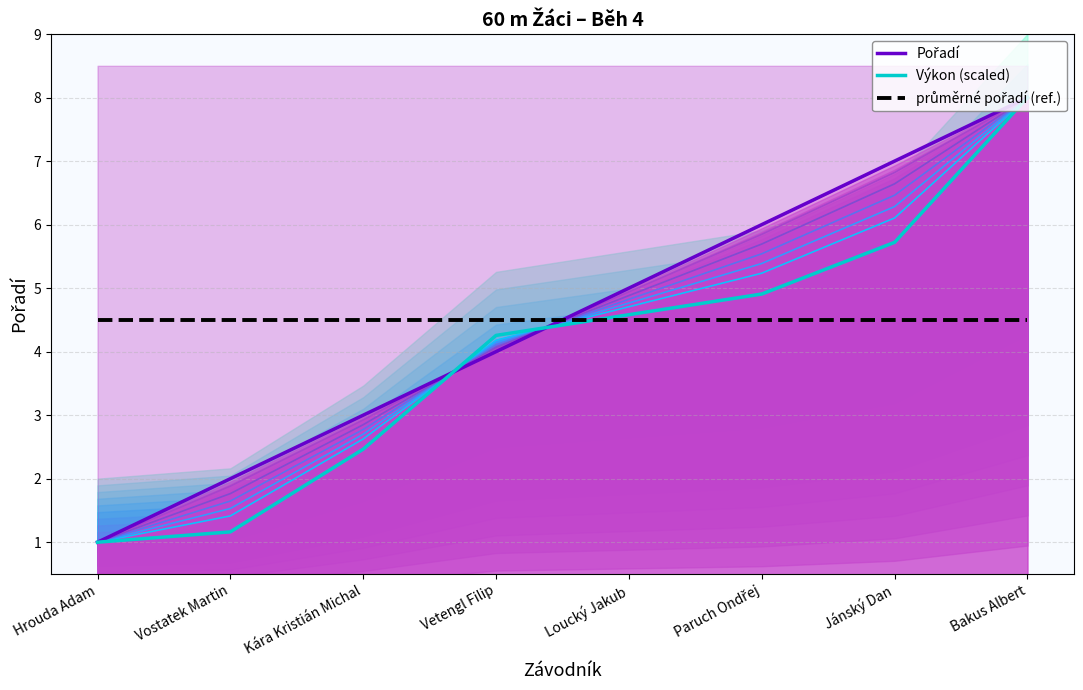

What is the total value across all series at Kára Kristián Michal?

10.0